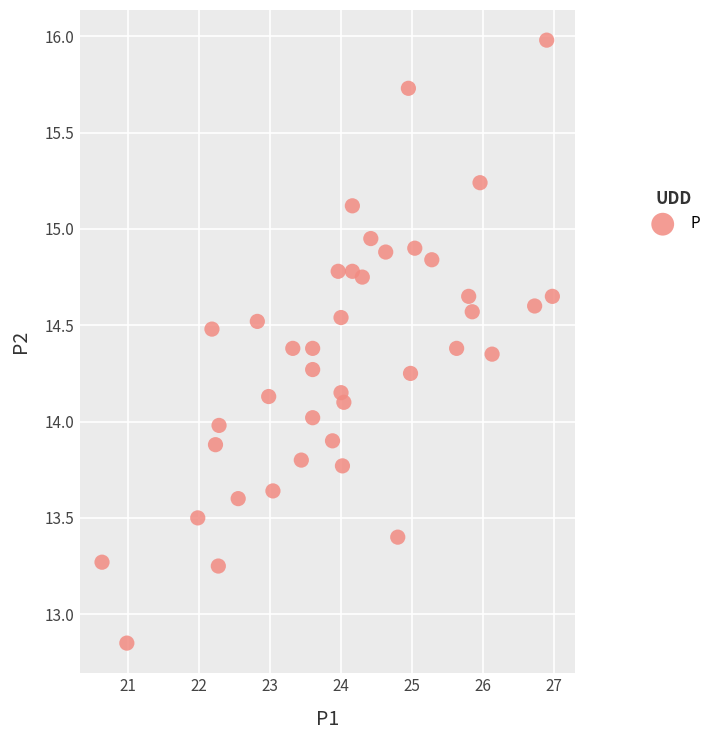

What is the range of Y values (max minus min)?

3.1